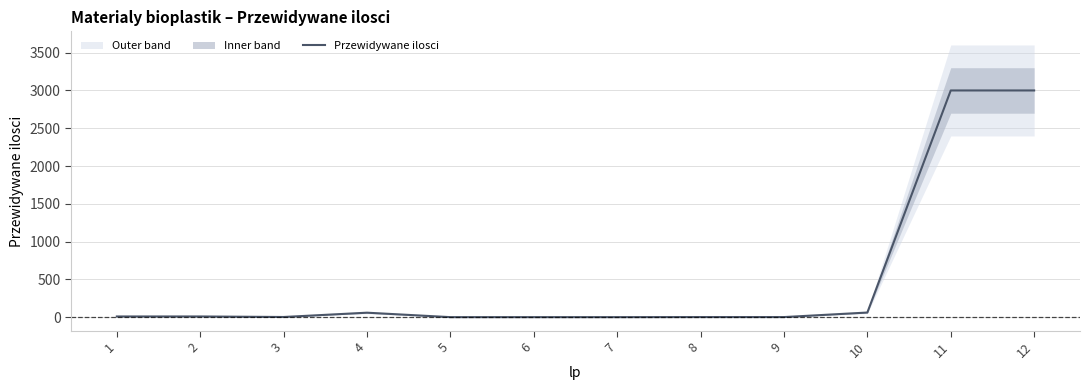

At which category does the data reach its first local valley?

3